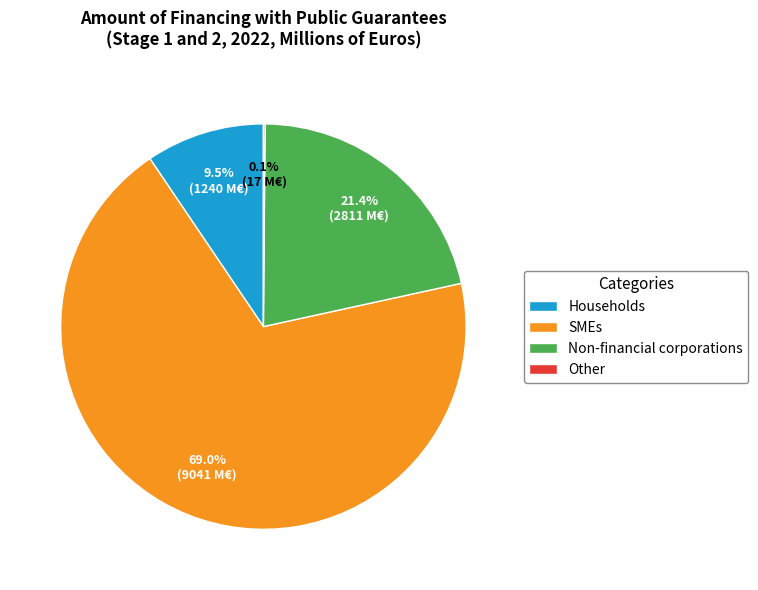

The Households slice represents 3% of the pie. True or false?

False